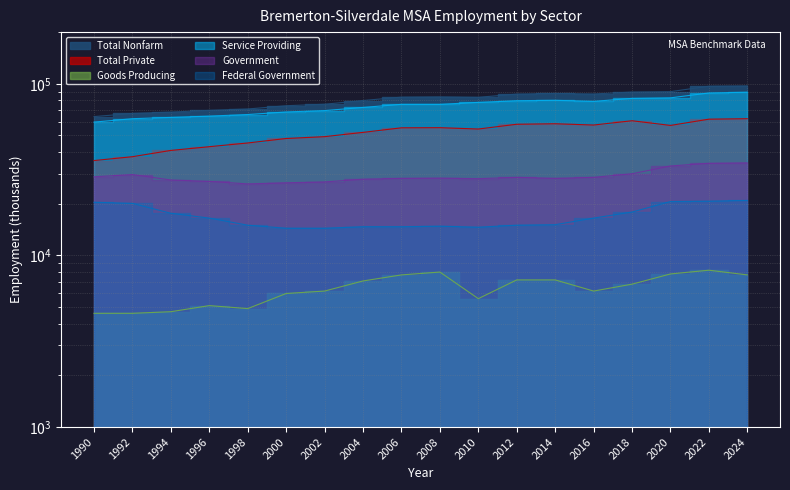

What is the total value across all series at 1996?

226400